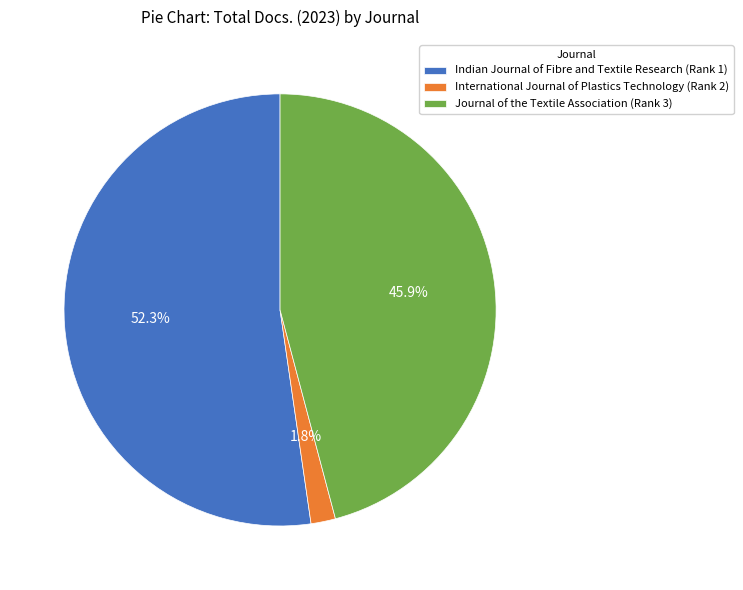

What percentage is the Indian Journal of Fibre and Textile Research (Rank 1) slice, to the nearest percent?

52%